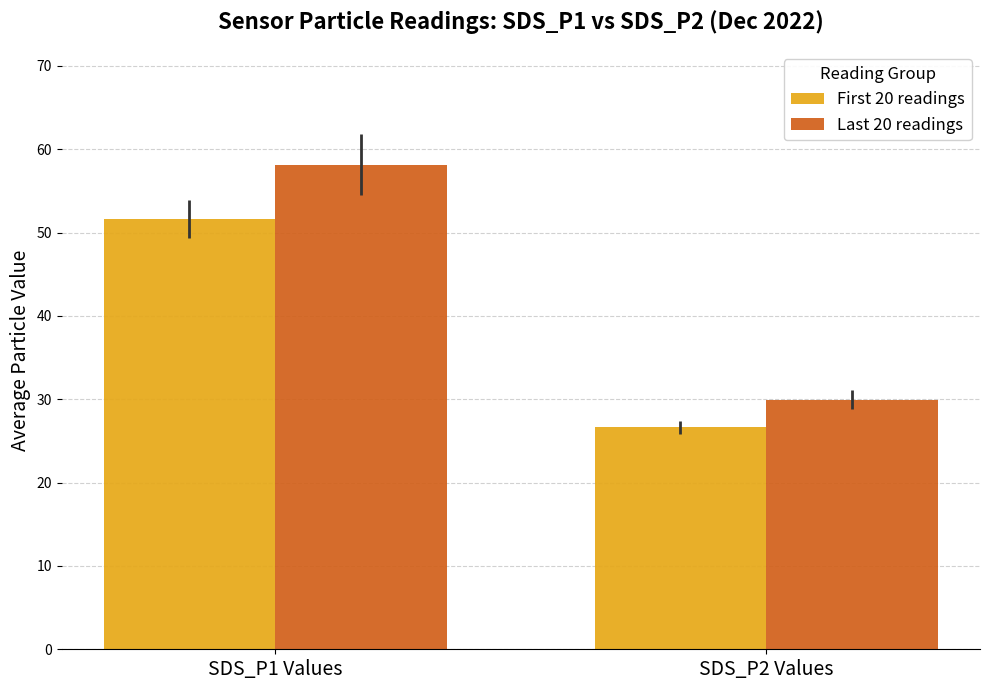

At which label does First 20 readings first exceed 51?

SDS_P1 Values